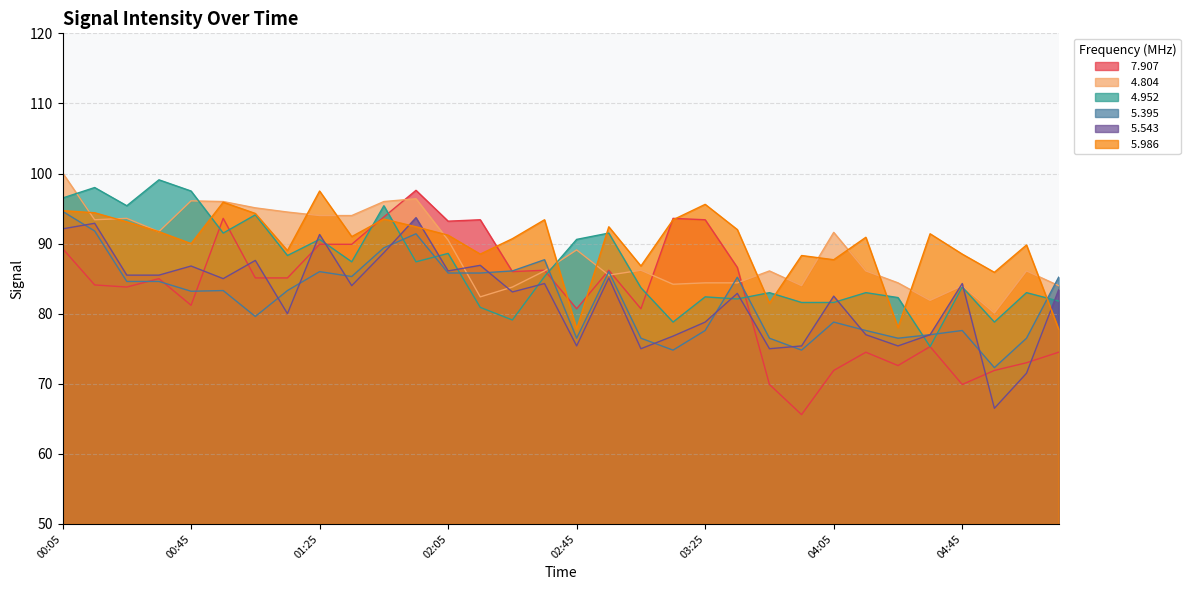

What is the label of the 15th point from the right?

02:55